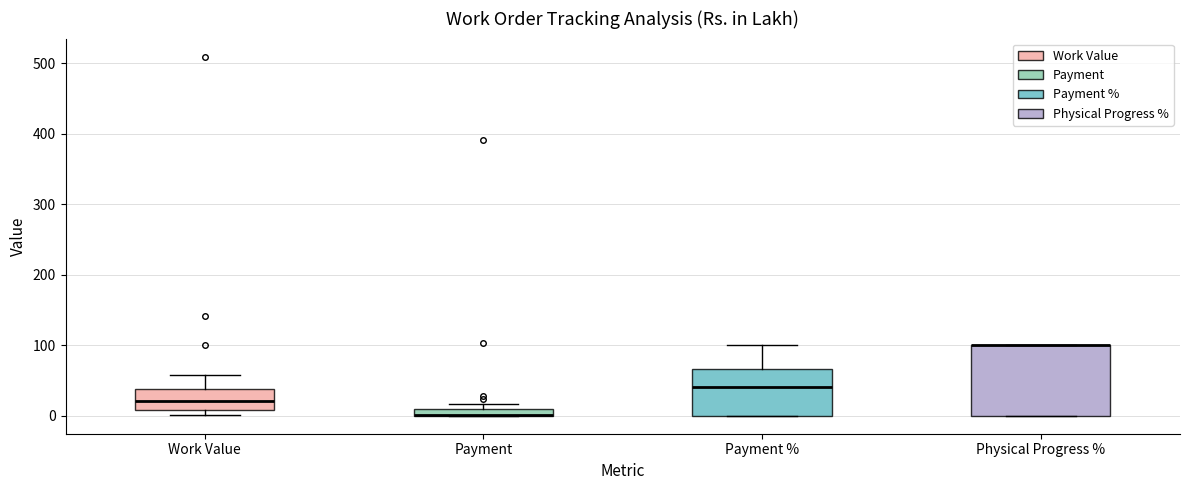

Comparing the boxes themselves (not the whiskers), which one is the tallest?

Physical Progress %